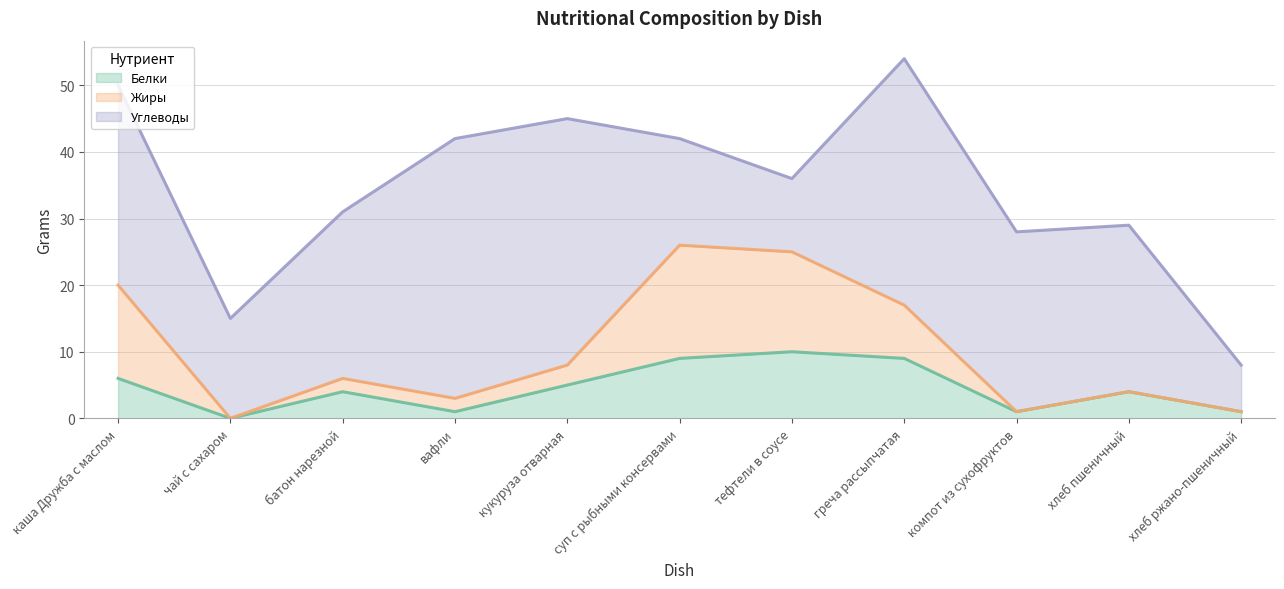

At which category is the sum across all series the highest?

греча рассыпчатая